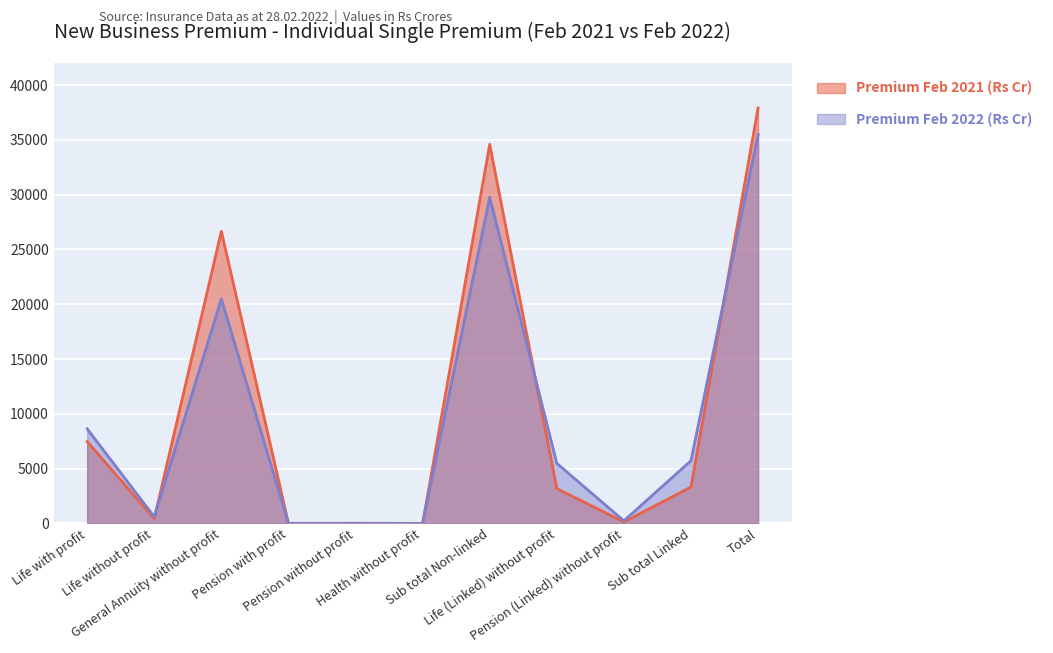

True or false: Premium Feb 2022 (Rs Cr) has more than 2 interior local peaks.

True